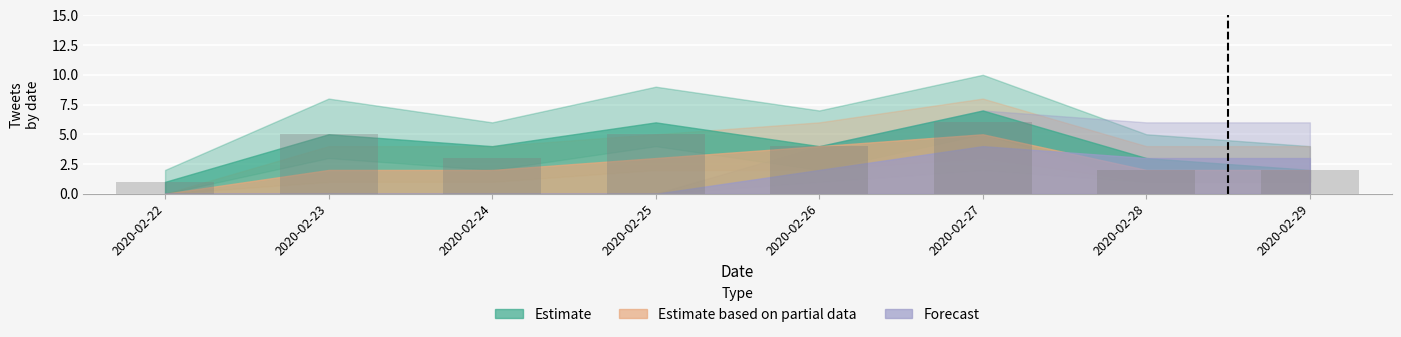

The chart shows a value of 9 at 2020-02-27. True or false?

False